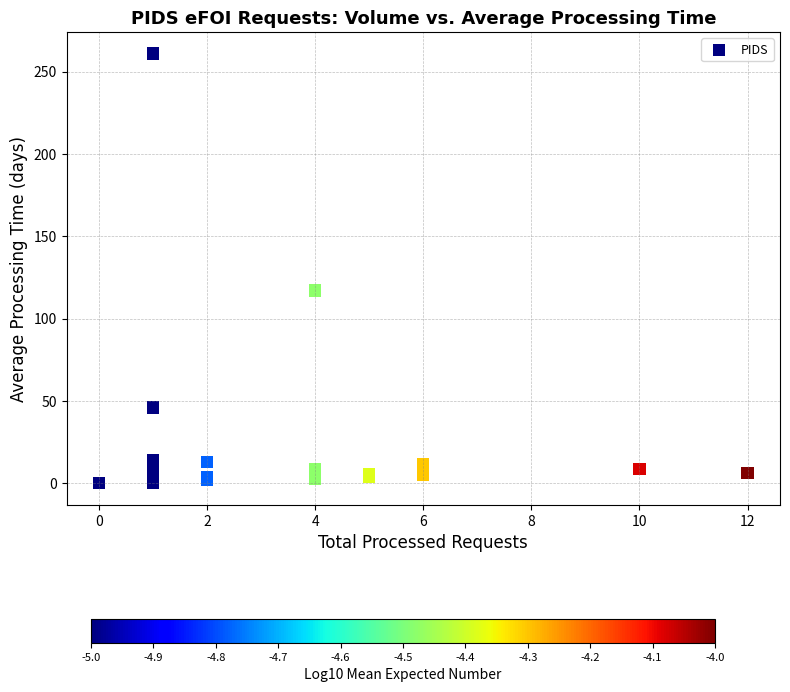

What Y value in the scatter plot is closest to 130?

117.0